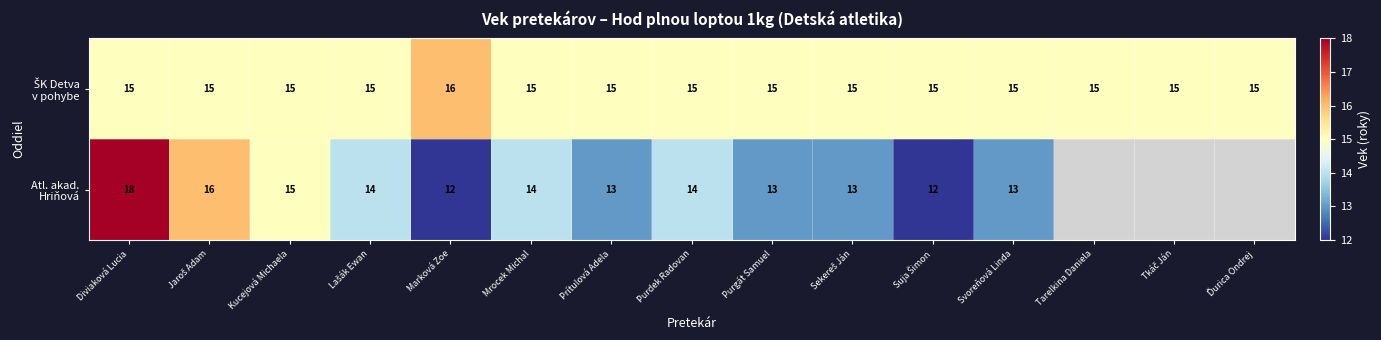

What is the minimum value for Atl. akad. Hriňová?

12.0